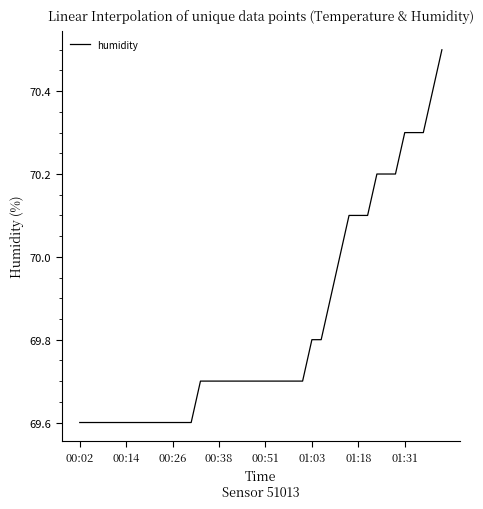

What is the difference between the maximum and minimum values?

0.9